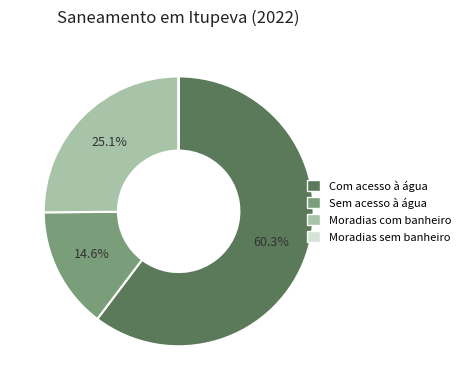

Does Com acesso à água account for over 50% of the chart?

Yes